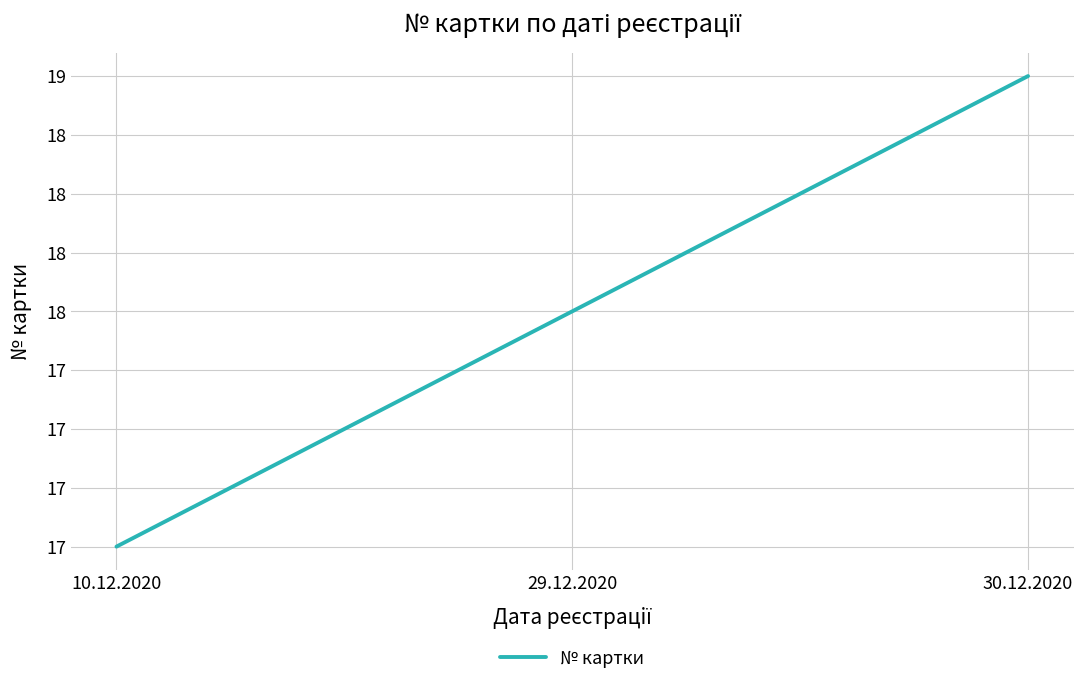

At which label is the value closest to 18?

29.12.2020